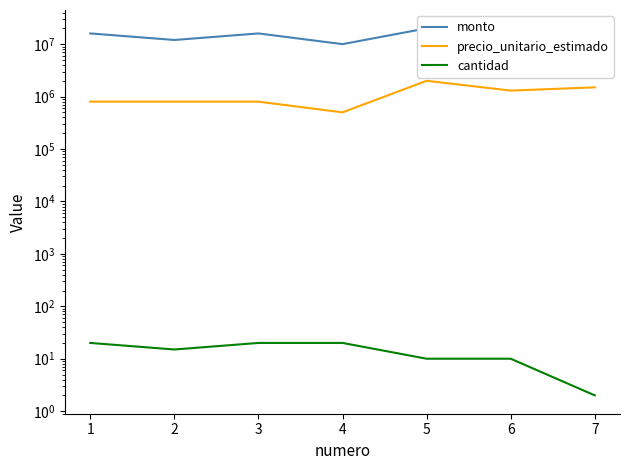

What are all the series names shown in the legend?

monto, precio_unitario_estimado, cantidad